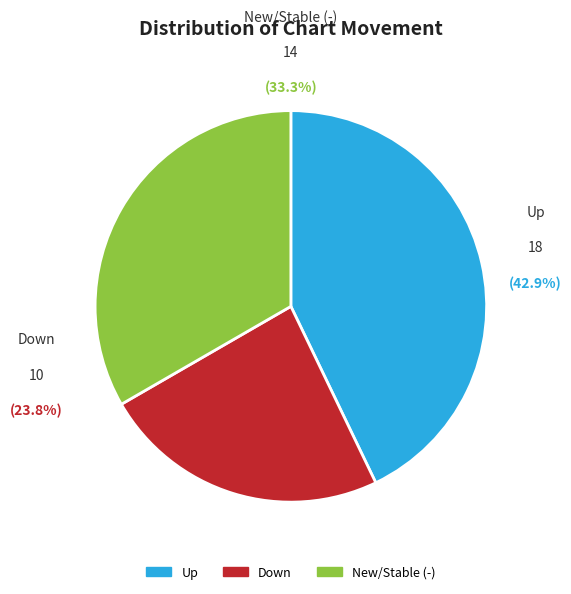

Count the number of slices in the pie.

3